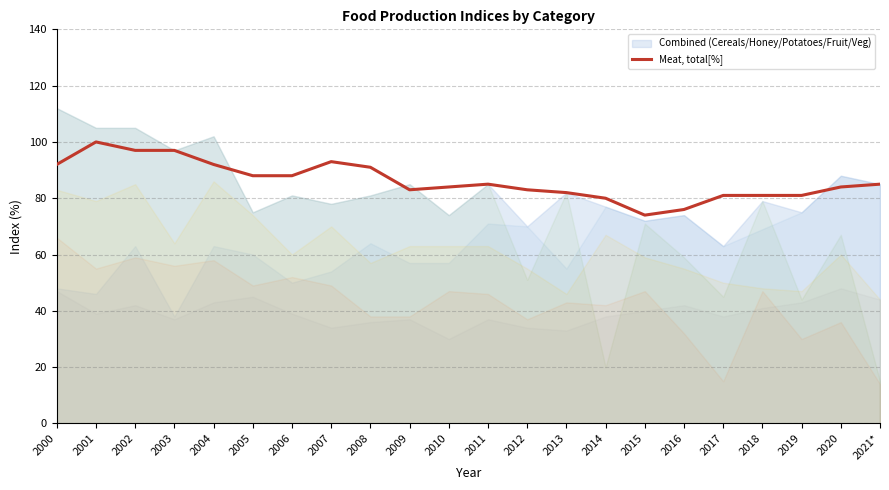

What is the label of the 21st point from the left?

2020